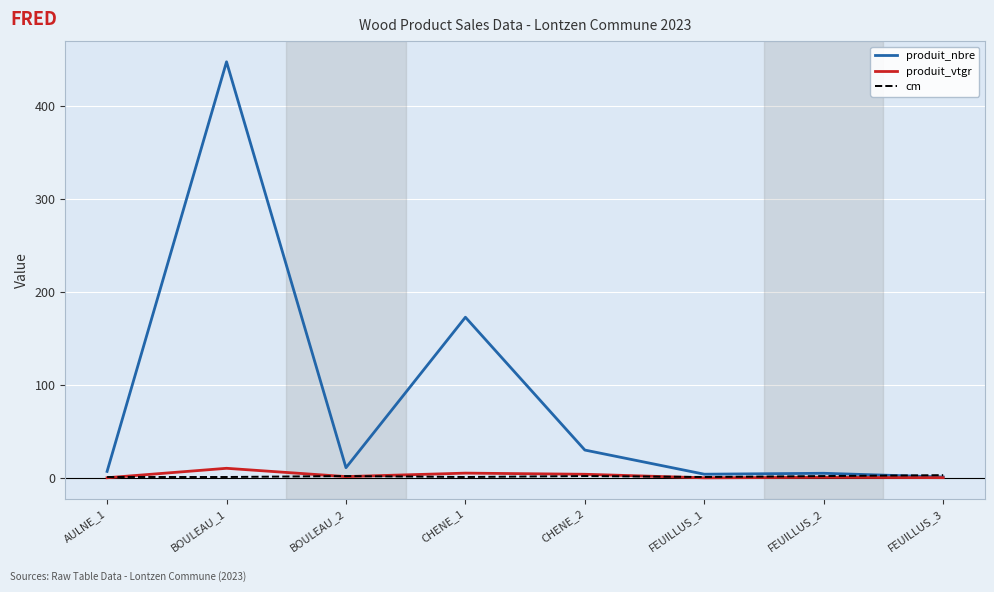

Which series has the largest total across all categories?

produit_nbre